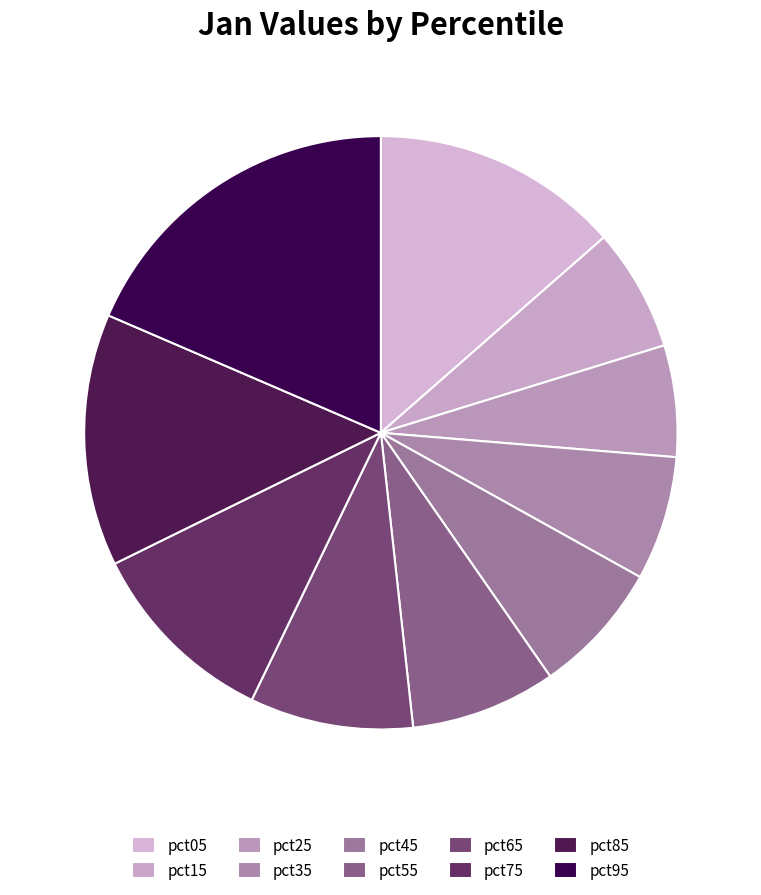

How many segments does this pie chart have?

10